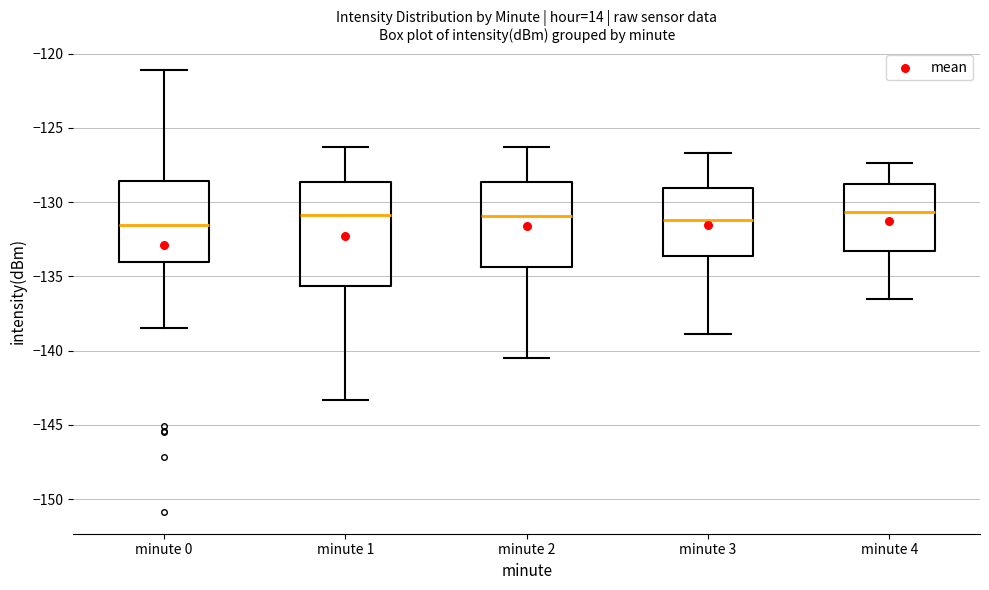

Reading left to right, transcribe this box plot: for each box, give where its median line is, the range the box spans, and where its two whiskers end, as read against the y-axis. The values are not printed on the chart, so give them approximately, as read against the axis.

minute 0: median -131.5, box -134.0 to -128.5, whiskers -138.5 to -121.0
minute 1: median -131.0, box -135.5 to -128.5, whiskers -143.5 to -126.5
minute 2: median -131.0, box -134.5 to -128.5, whiskers -140.5 to -126.5
minute 3: median -131.0, box -133.5 to -129.0, whiskers -139.0 to -126.5
minute 4: median -130.5, box -133.5 to -129.0, whiskers -136.5 to -127.5